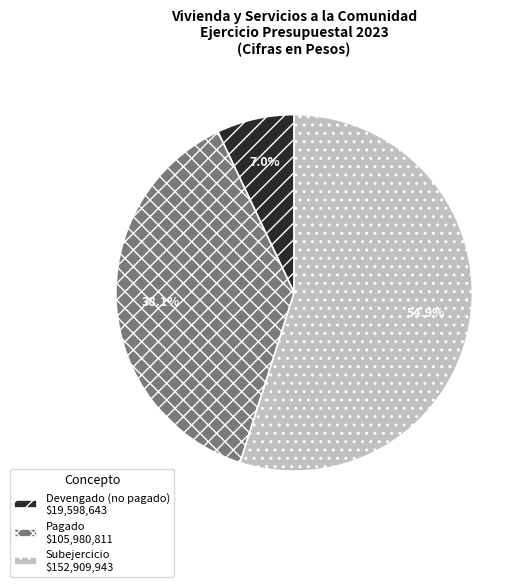

Which category accounts for the majority?

Subejercicio $152,909,943